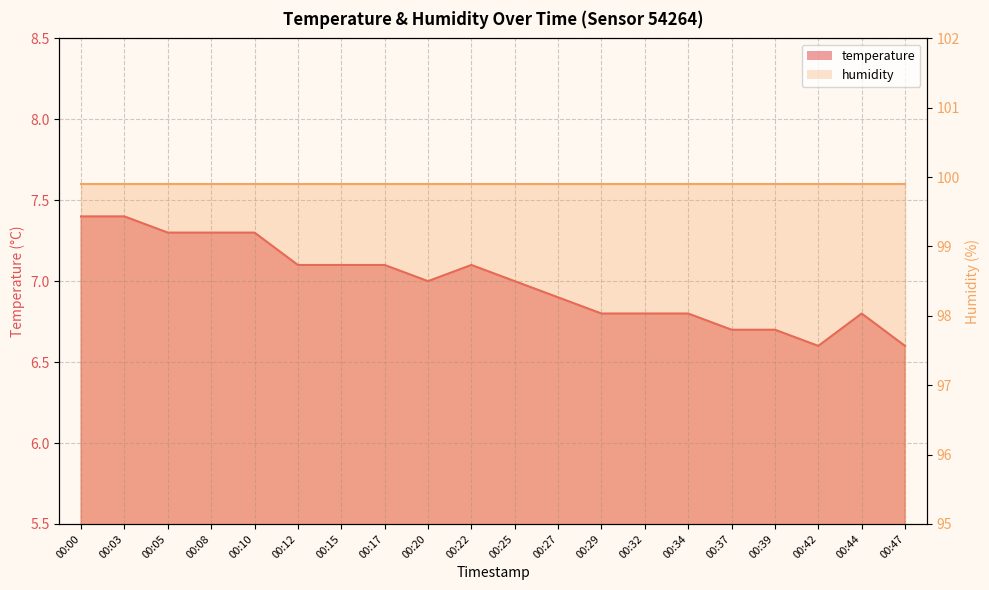

Rank the categories by value from highest to lowest.

00:00, 00:03, 00:05, 00:08, 00:10, 00:12, 00:15, 00:17, 00:22, 00:20, 00:25, 00:27, 00:29, 00:32, 00:34, 00:44, 00:37, 00:39, 00:42, 00:47